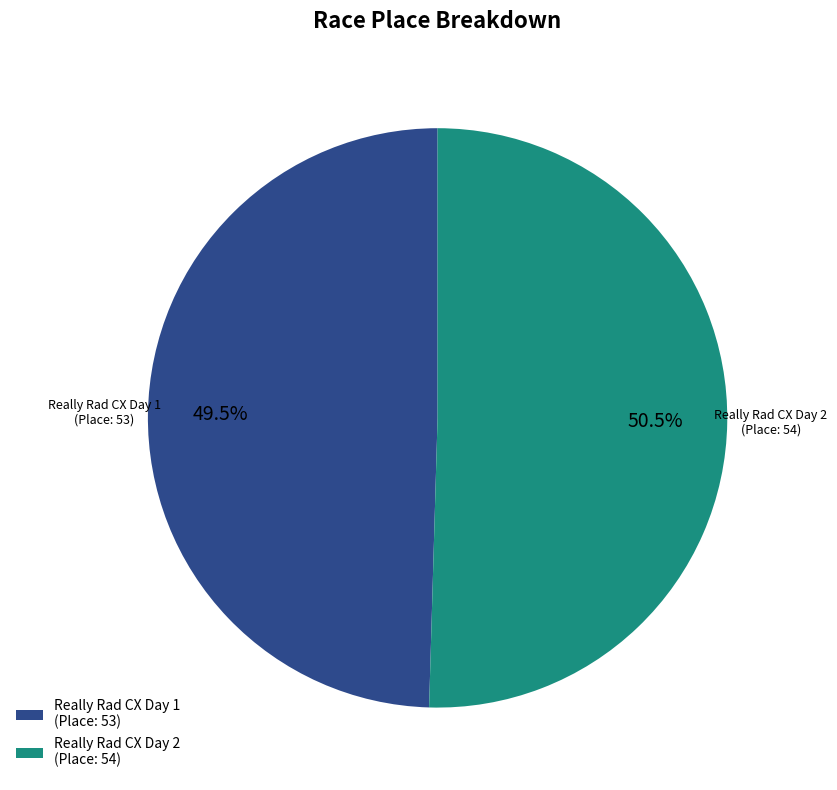

Do Really Rad CX Day 2 (Place: 54) and Really Rad CX Day 1 (Place: 53) together represent more than half of the pie?

Yes